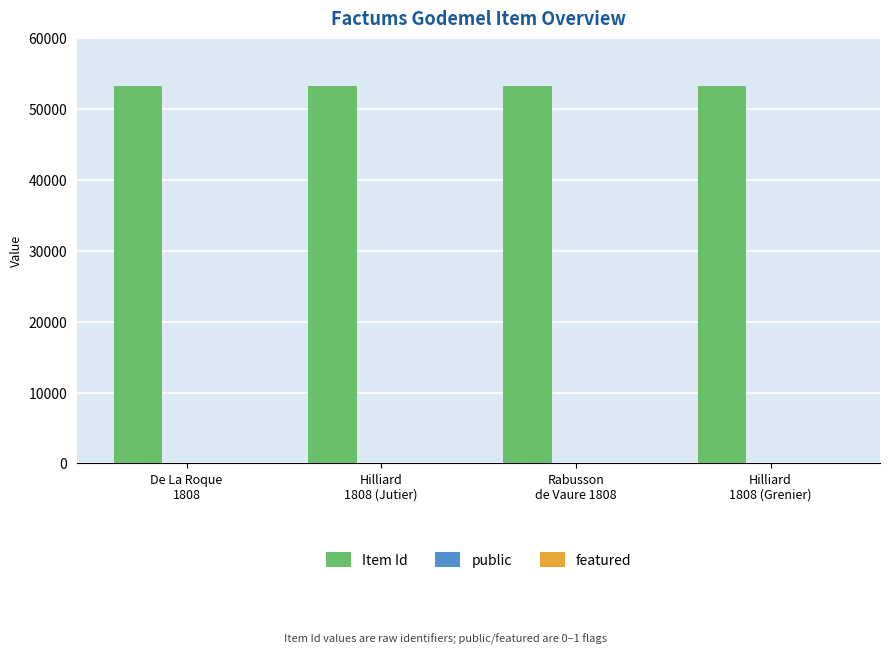

What is the maximum value for Item Id?

53331